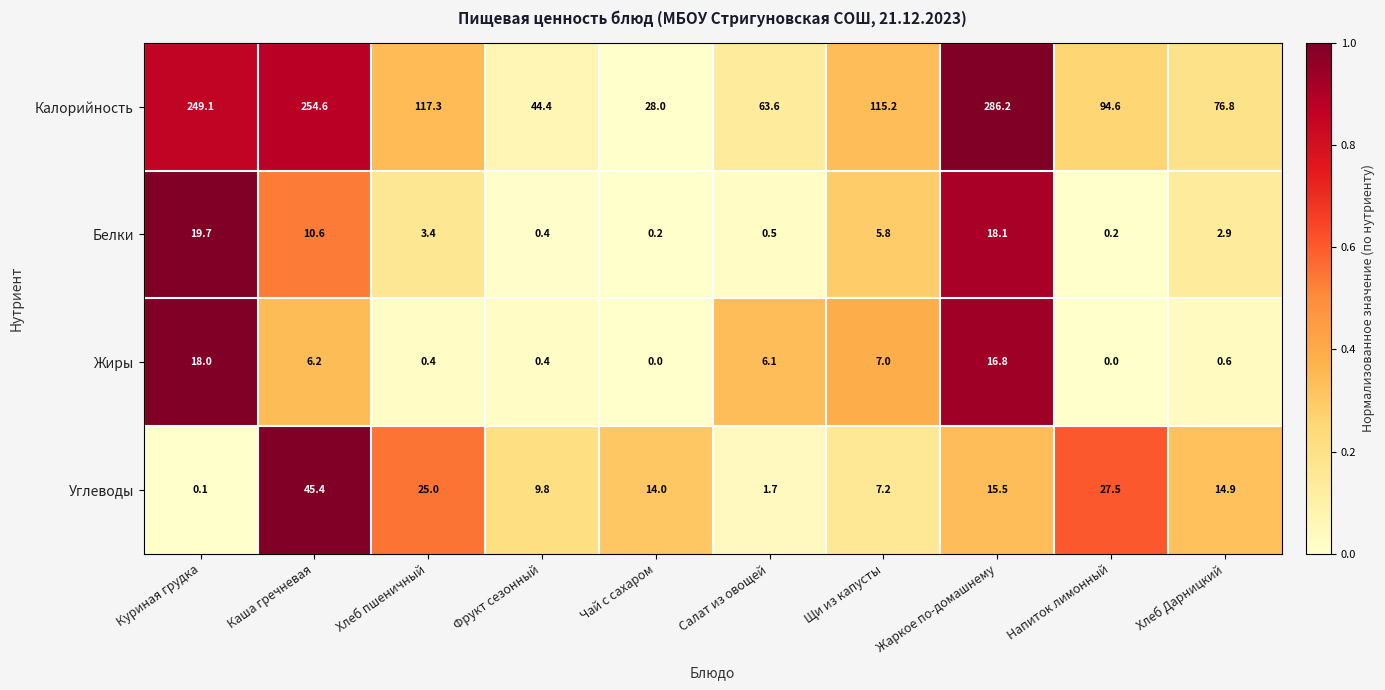

What is the total value across all series at Хлеб Дарницкий?

95.2